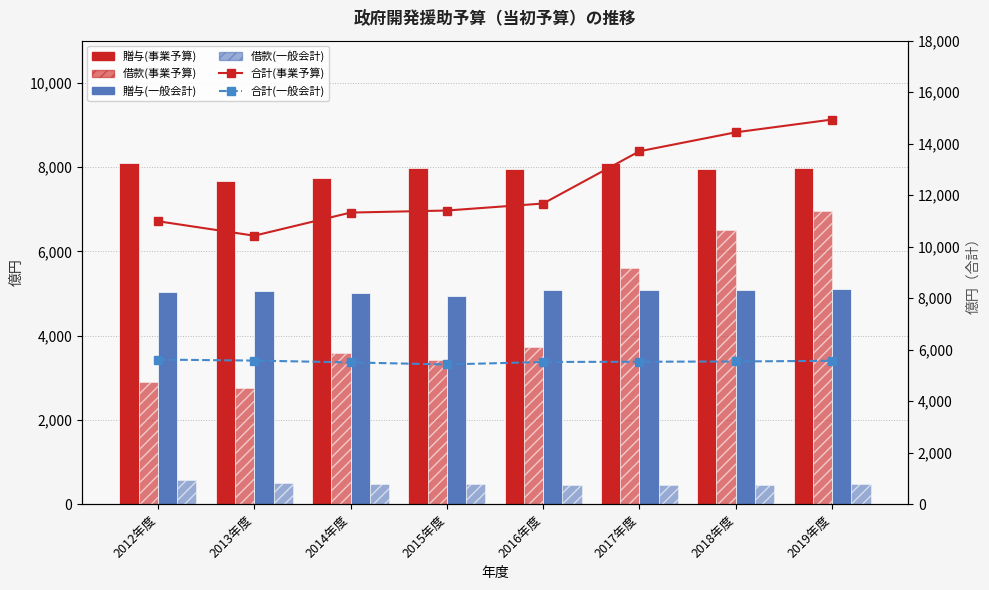

Which has a higher value, 2015年度 or 2014年度?

2015年度